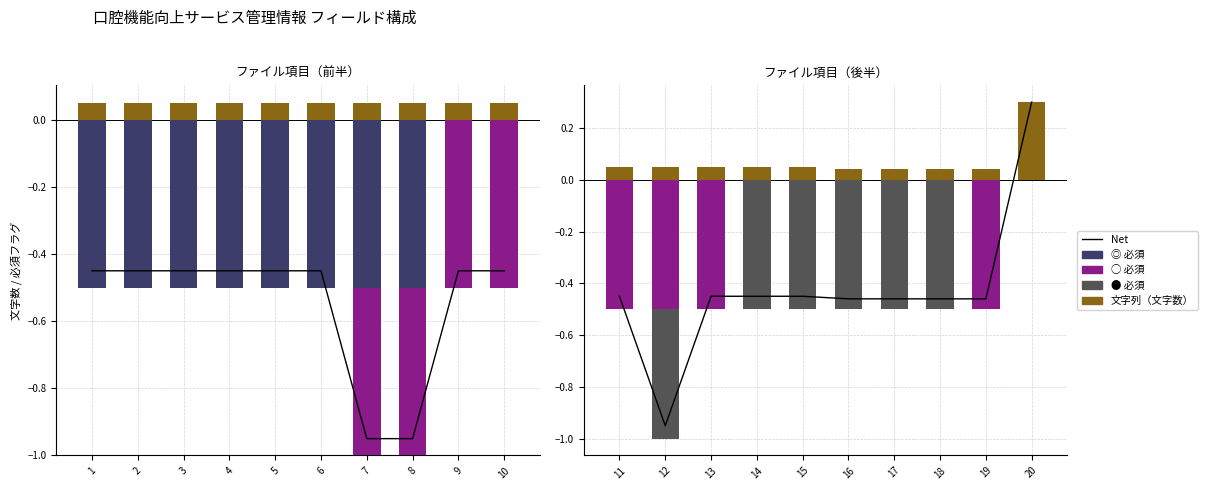

What is the sum of the ○必須 values at 19 and 15?

-0.5